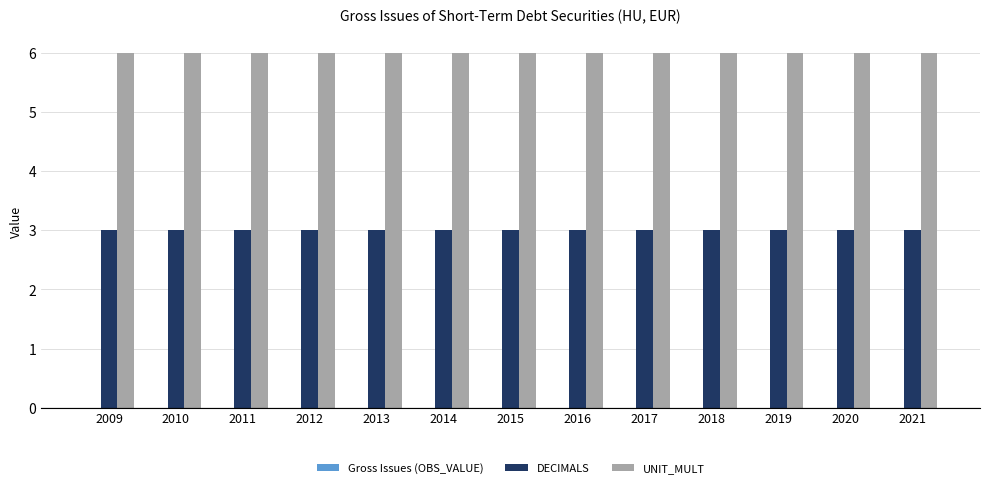

List the series in order of their overall mean, highest first.

UNIT_MULT, DECIMALS